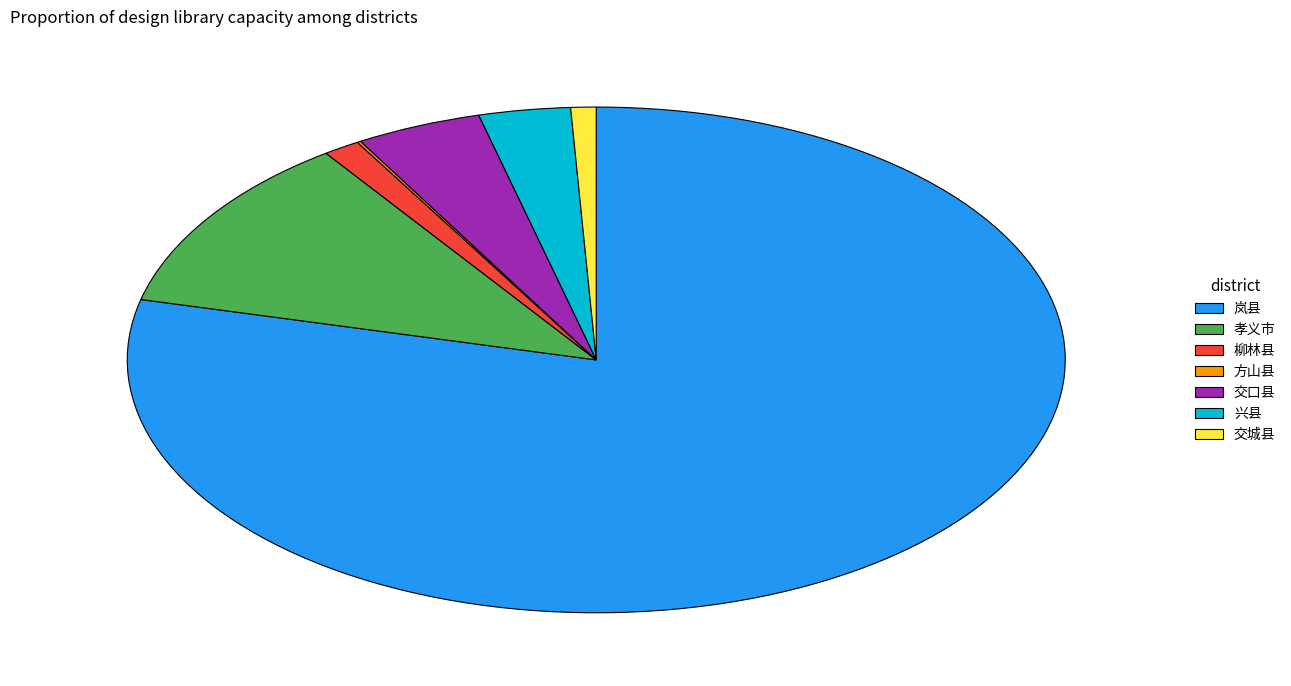

The 柳林县 slice represents 11% of the pie. True or false?

False